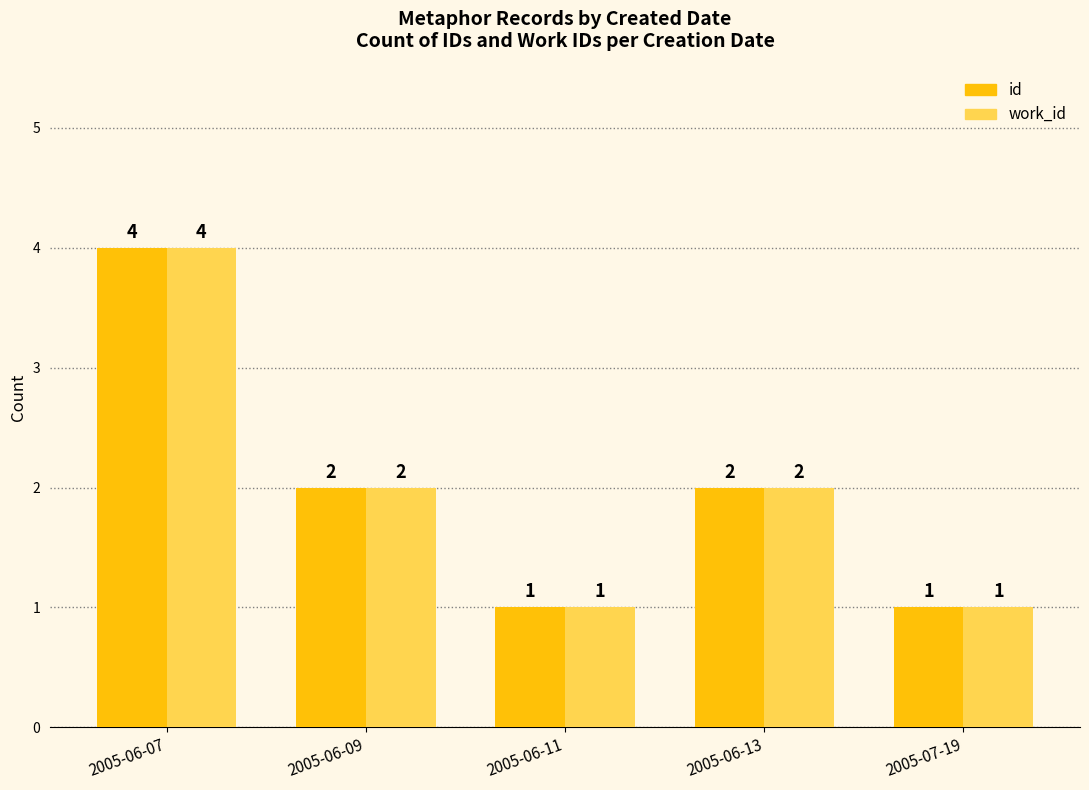

How many values in the work_id series are below 2?

2